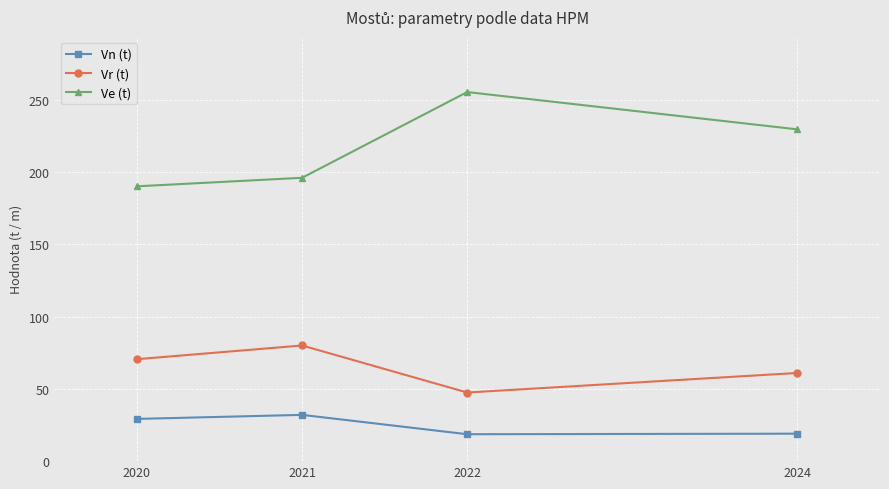

The value of Vn (t) at 2020 is 47.8. True or false?

False